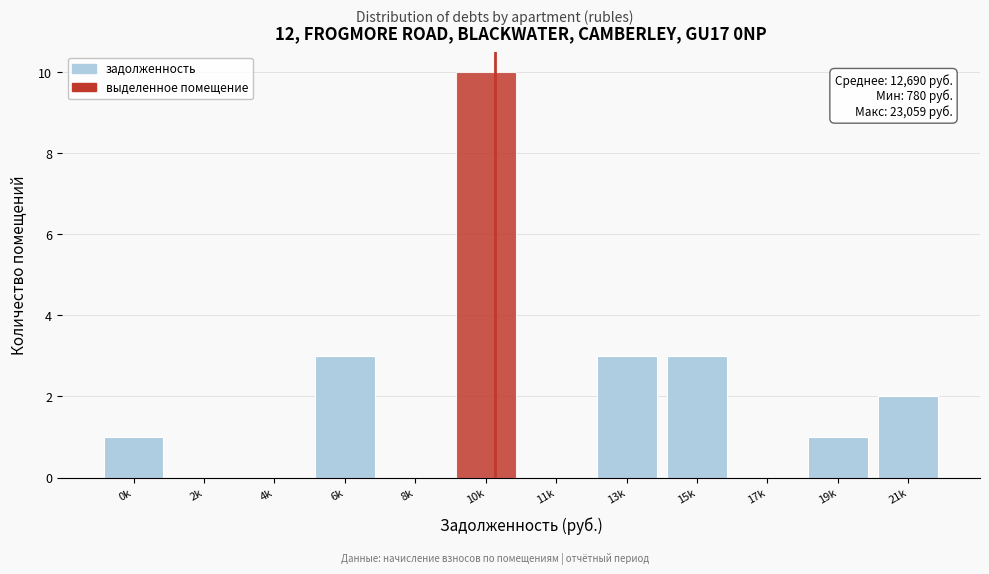

Reading left to right, what are all the values shown in this chart?

0k=1	2k=0	4k=0	6k=3	8k=0	10k=10	11k=0	13k=3	15k=3	17k=0	19k=1	21k=2